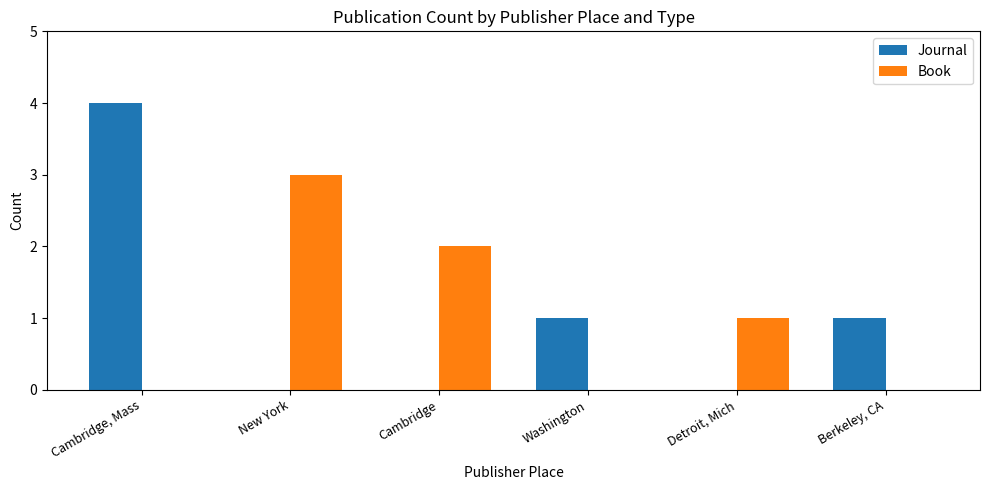

Are the bars horizontal?

No